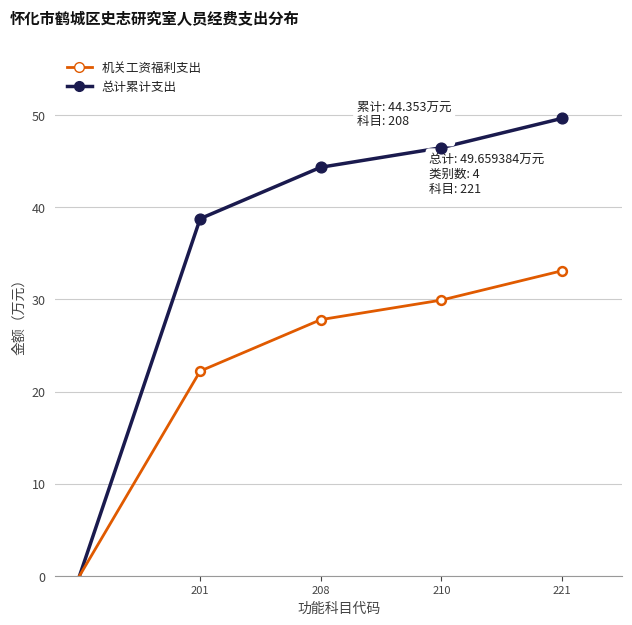

Which series has the largest range (max minus min)?

总计累计支出